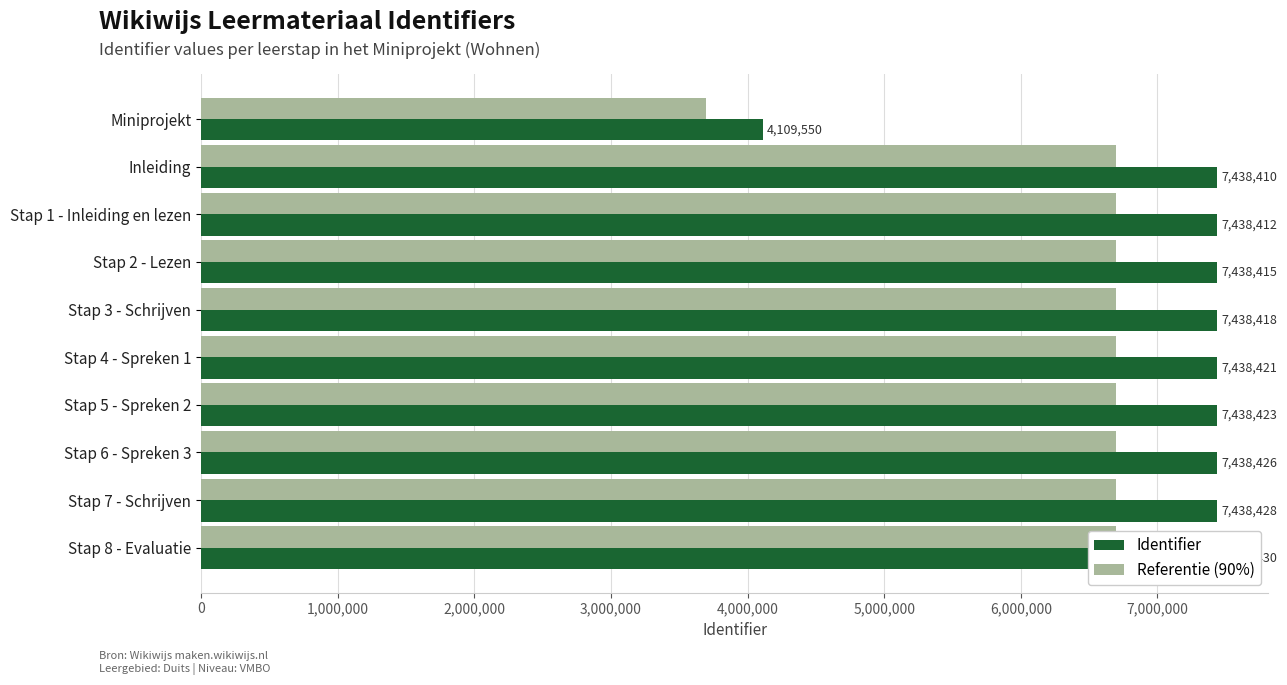

How many values in the Referentie (90%) series exceed 6694578?

5